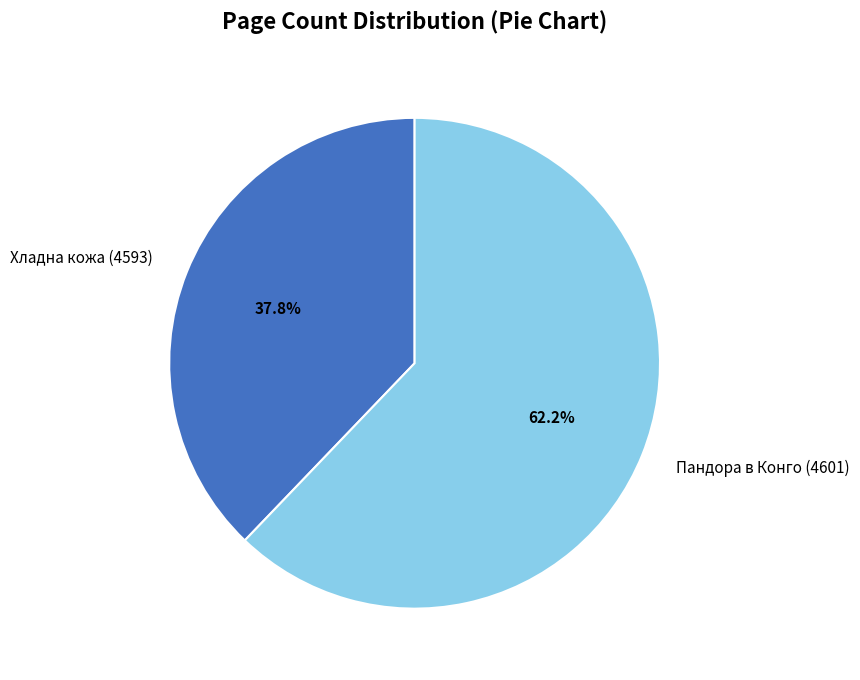

Which slice is the largest?

Пандора в Конго (4601)